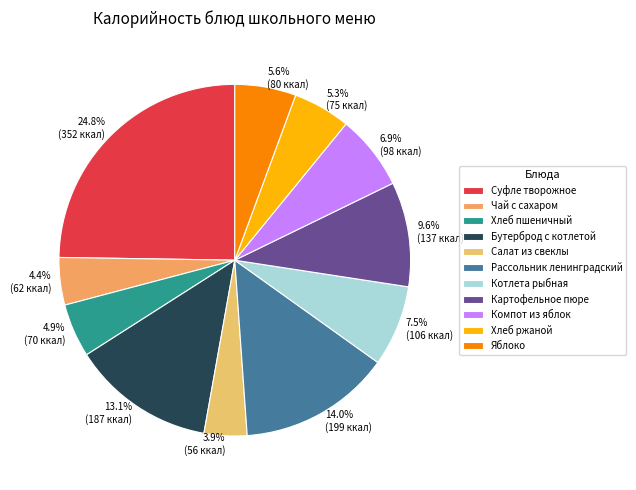

To the nearest percent, what is the combined percentage of Котлета рыбная and Компот из яблок?

14%